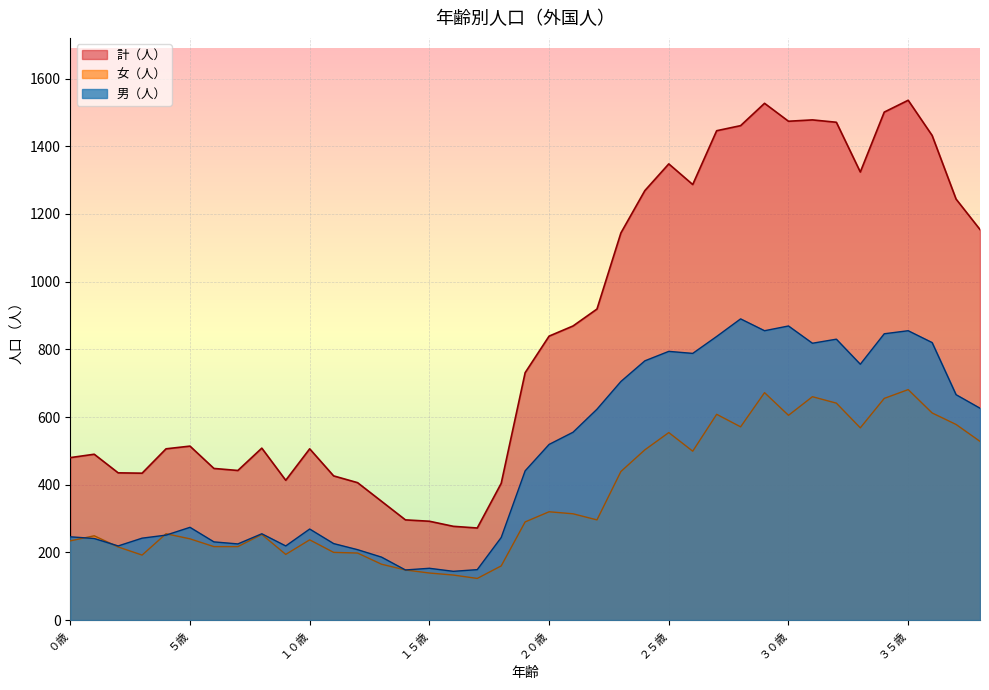

Rank the series by their average value, from highest to lowest.

計（人）, 男（人）, 女（人）